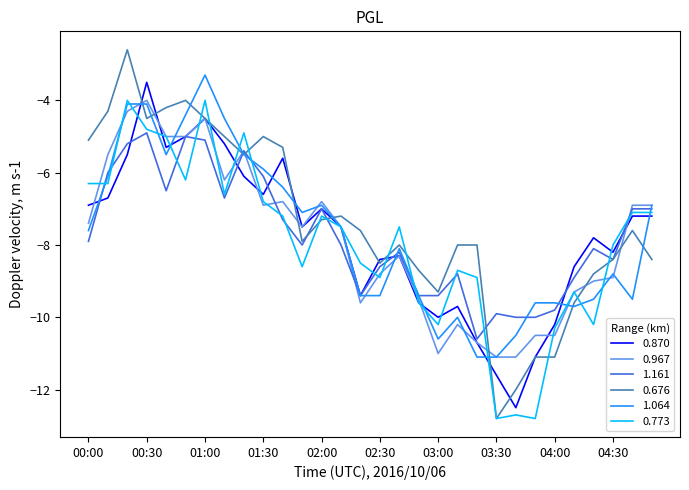

What is the greatest value displayed?

-2.6